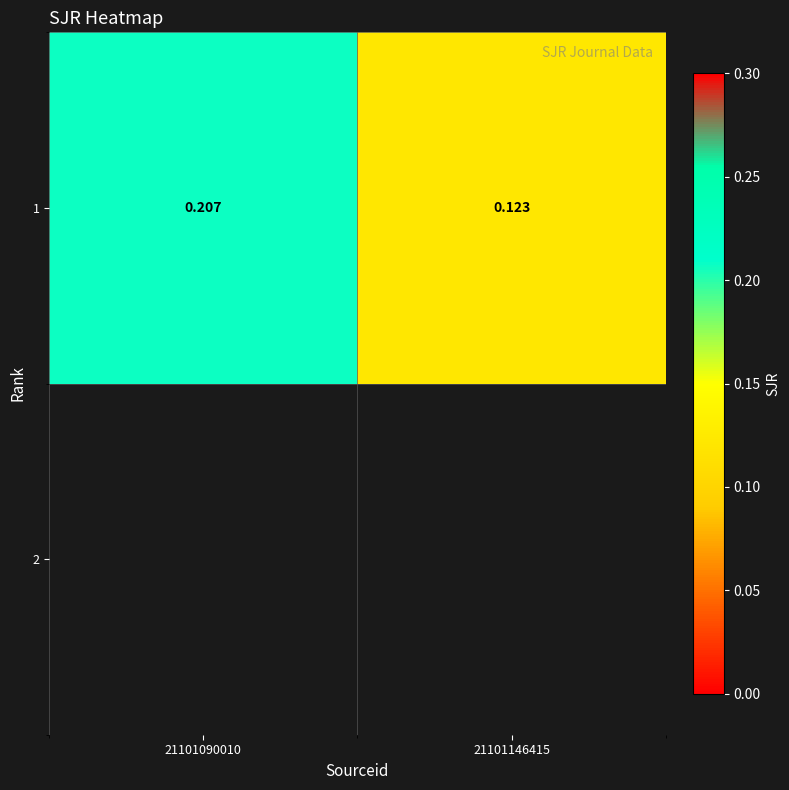

Is it true that the value at 21101090010 is 0.1?

False